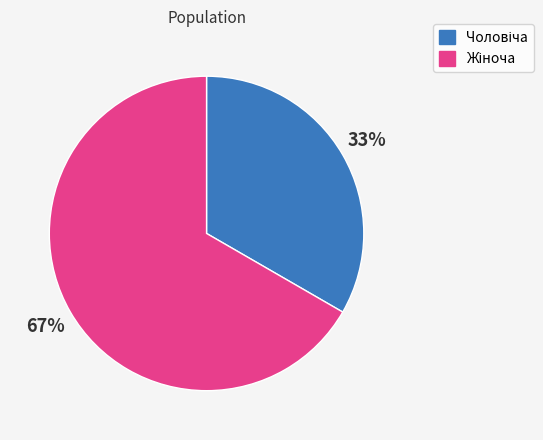

Is there a majority slice in this chart?

Yes